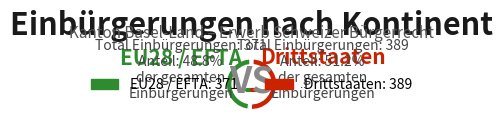

What is the ratio of the value at Drittstaaten to the value at EU28 / EFTA?

1.0